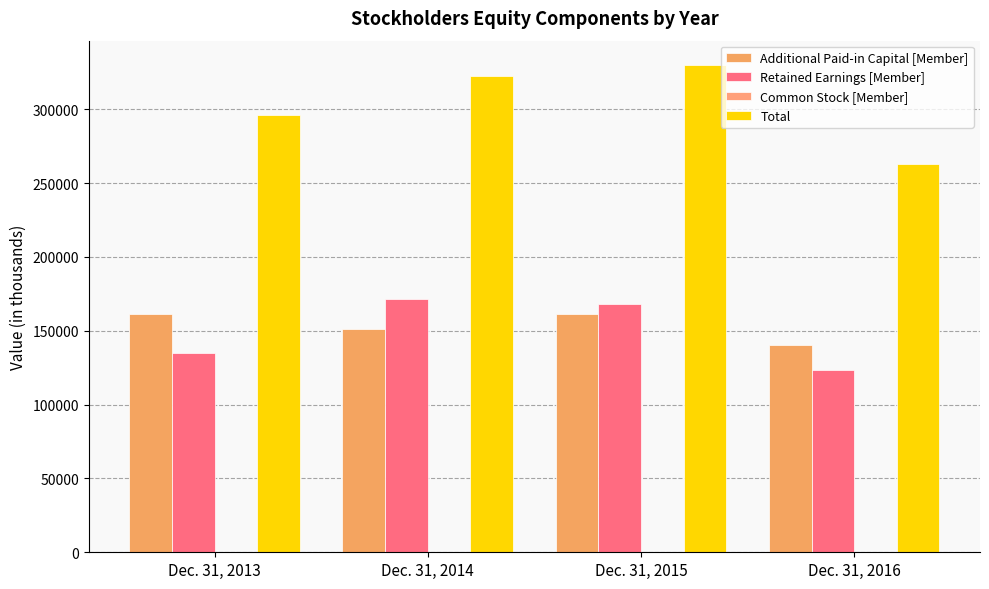

Is the value of Retained Earnings [Member] at Dec. 31, 2016 greater than the value of Additional Paid-in Capital [Member] at Dec. 31, 2014?

No